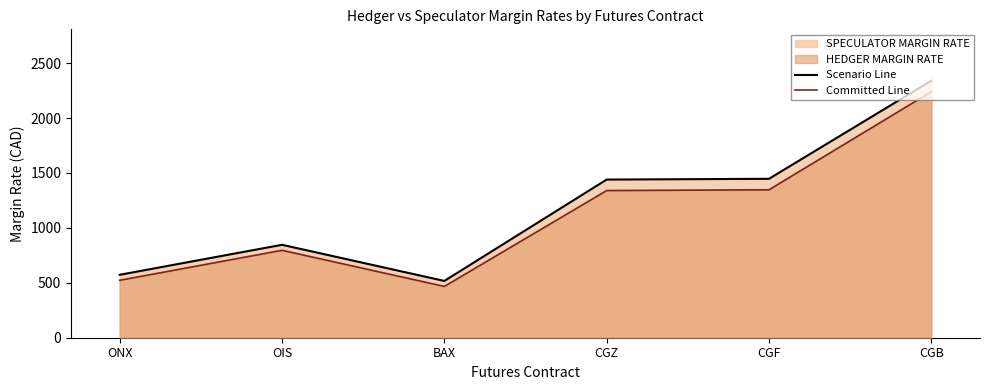

What position from the right is CGZ?

3